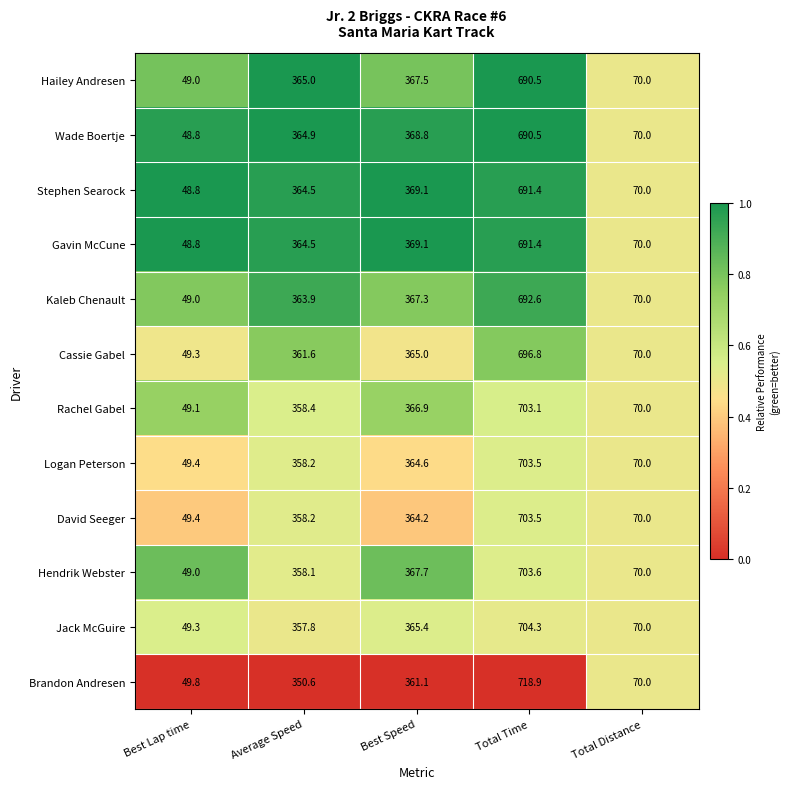

How many series are shown in this chart?

12